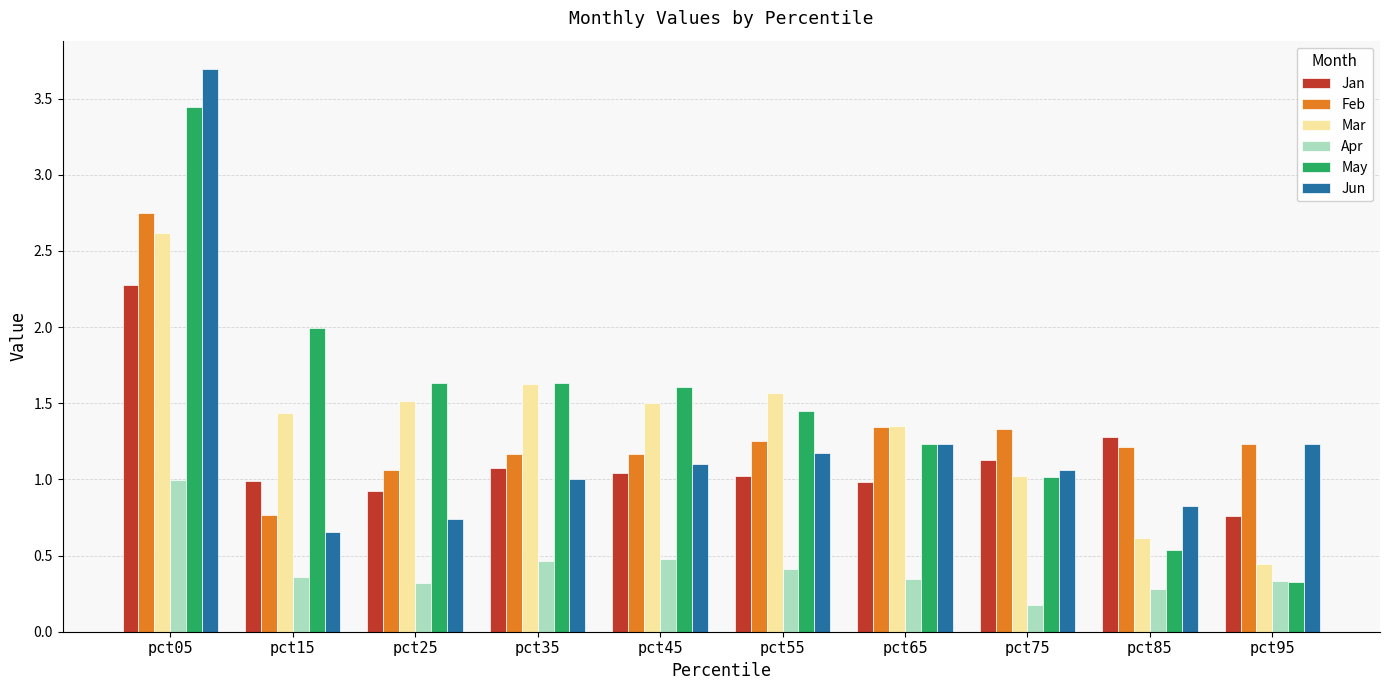

Which series changed the most between pct35 and pct75?

May